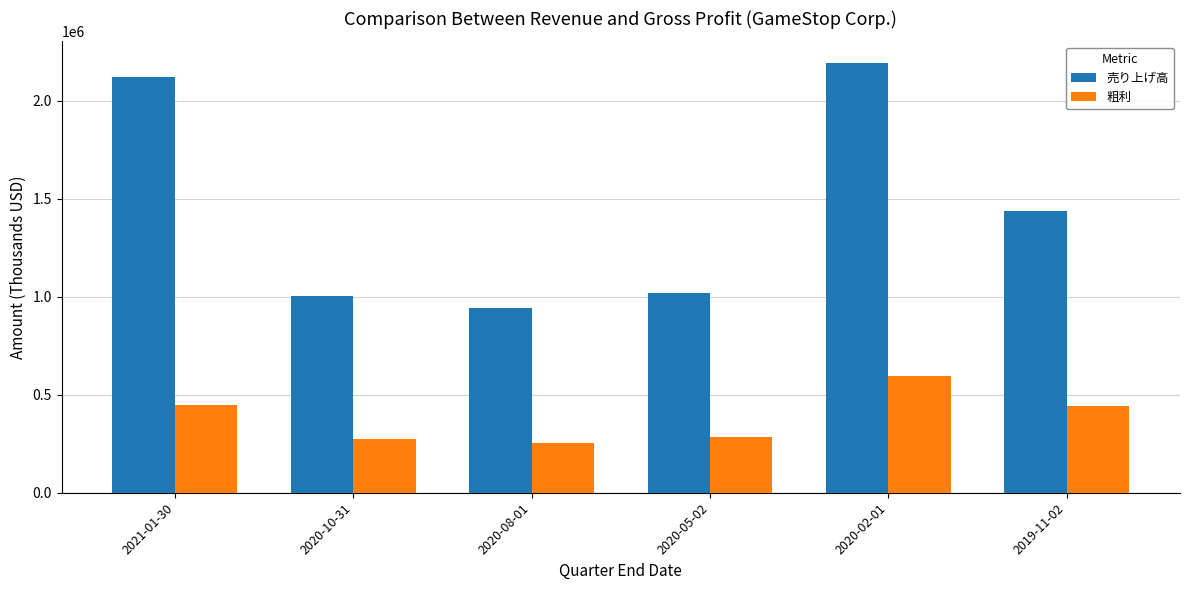

What is the difference between the second highest and second lowest values in the 売り上げ高 series?

1117400